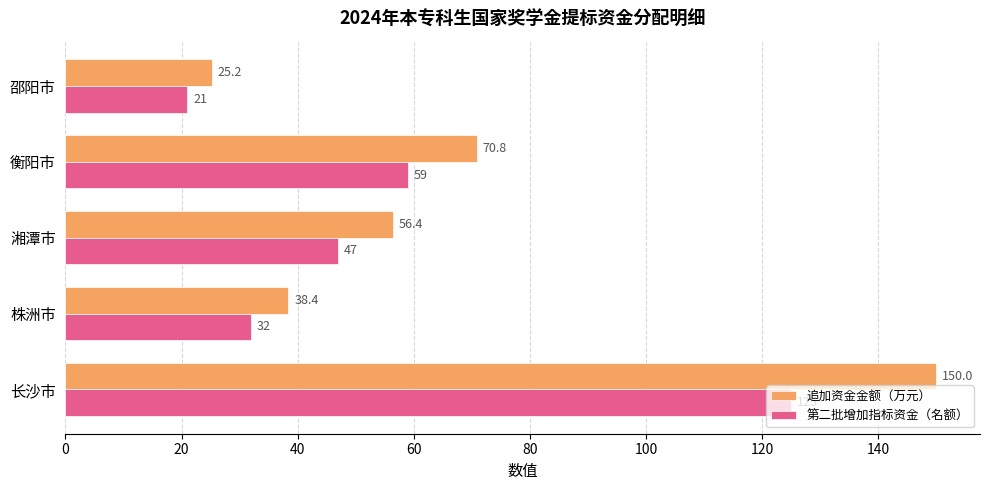

At which label is 追加资金金额（万元） closest to 87?

衡阳市